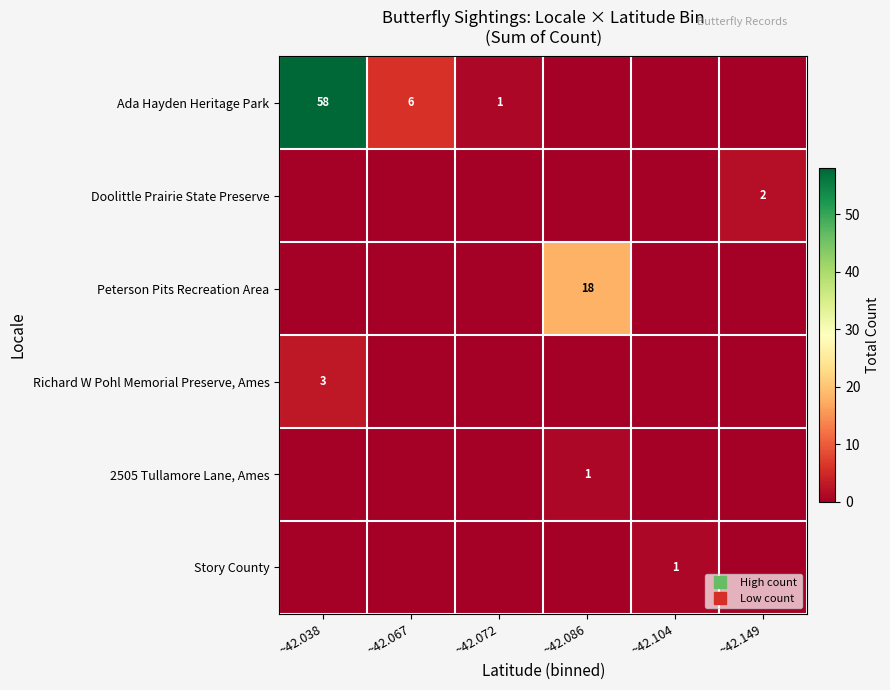

True or false: 2505 Tullamore Lane, Ames has a value of 0 at ~42.067.

True